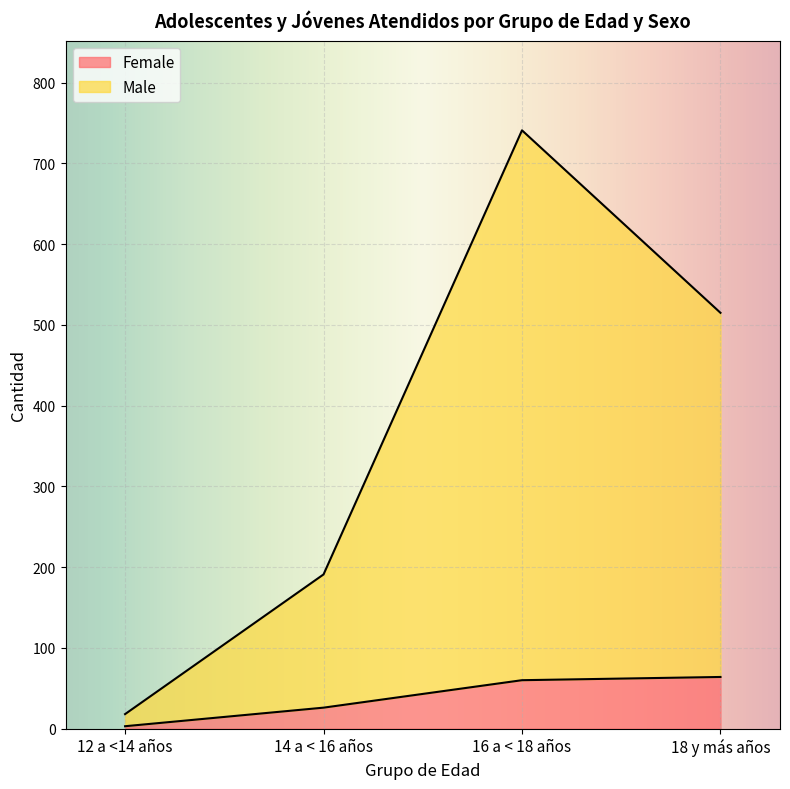

Reading left to right, what are all the values shown in this chart?

Female: 12 a <14 años=3	14 a < 16 años=26	16 a < 18 años=60	18 y más años=64
Male: 12 a <14 años=18	14 a < 16 años=191	16 a < 18 años=741	18 y más años=515